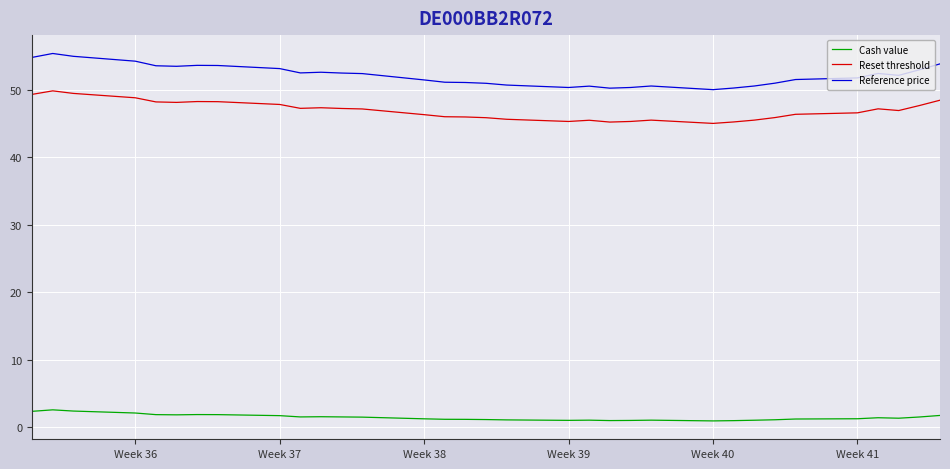

Which series has the largest total across all categories?

Reference price